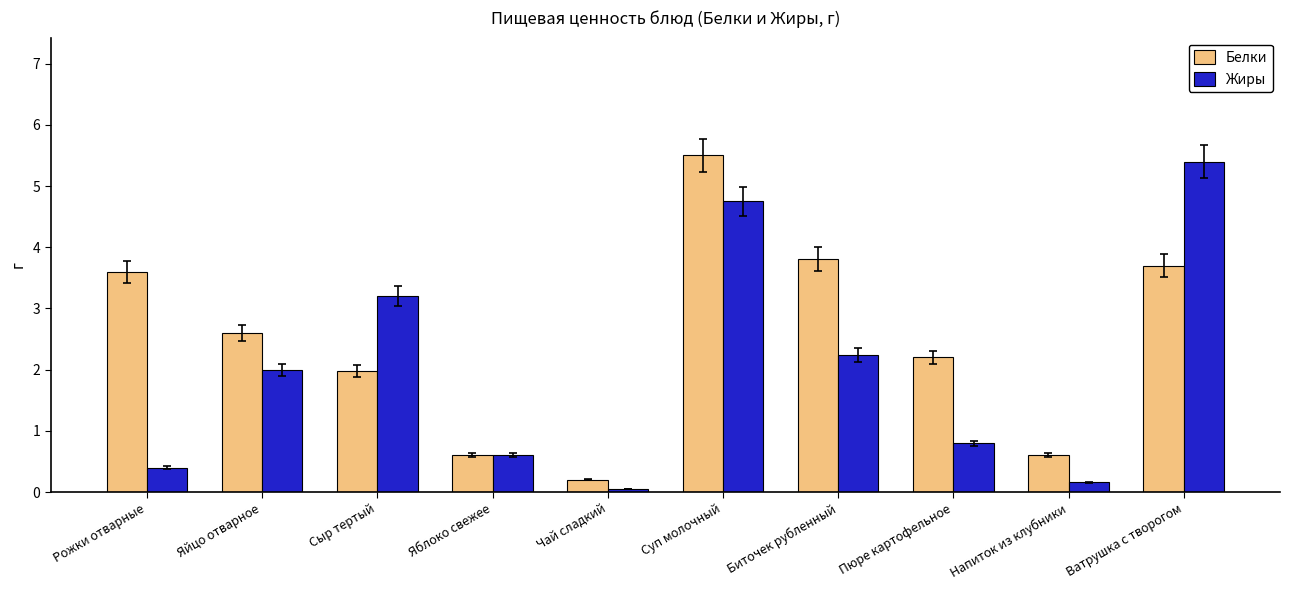

What is the difference between the highest and lowest values at Рожки отварные?

3.2